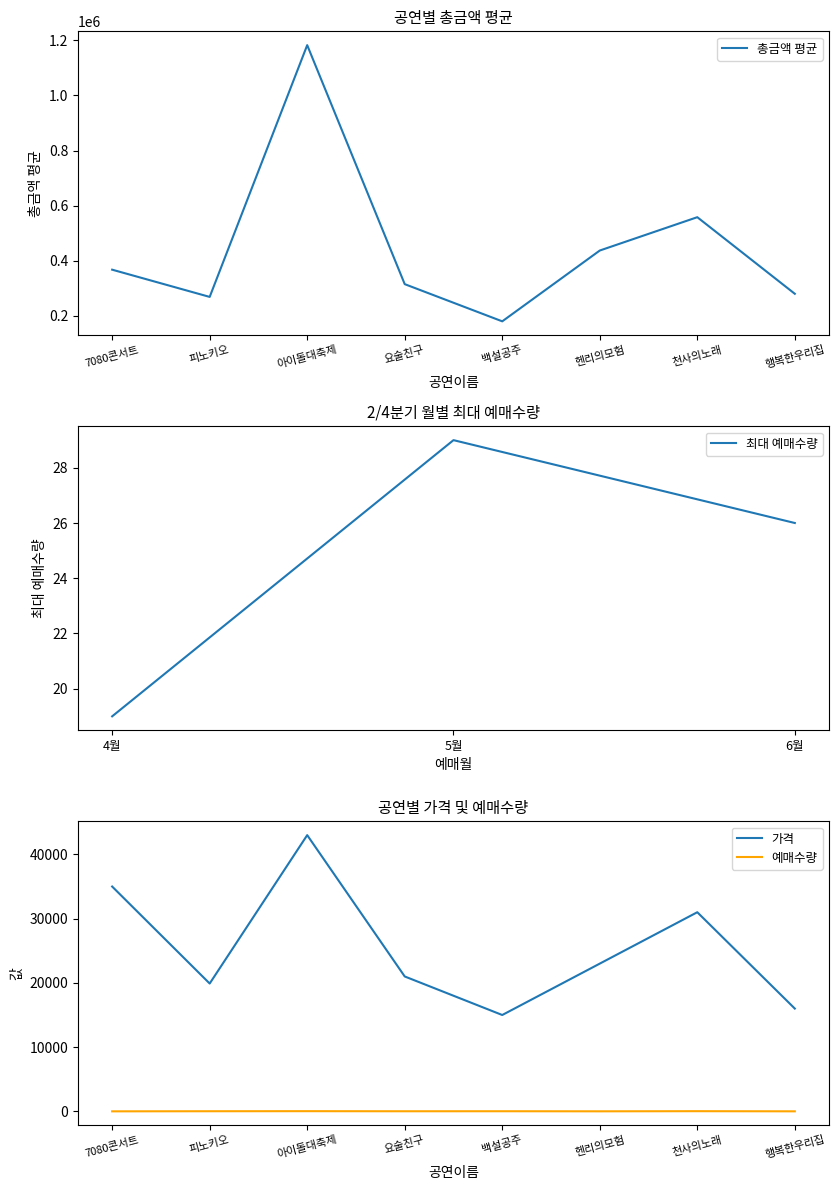

What is the smallest value displayed?

180000